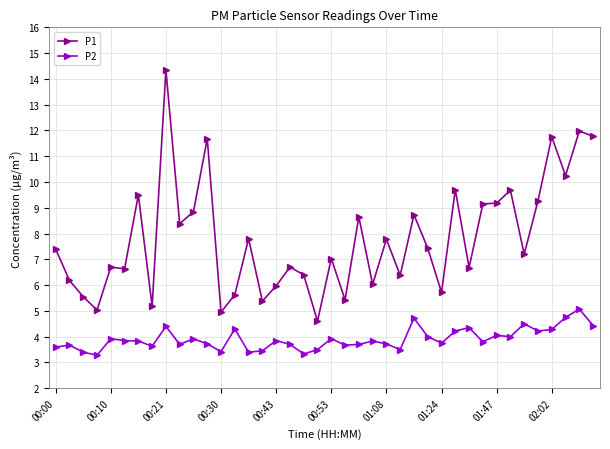

What is the lowest value of the P1 series?

4.6